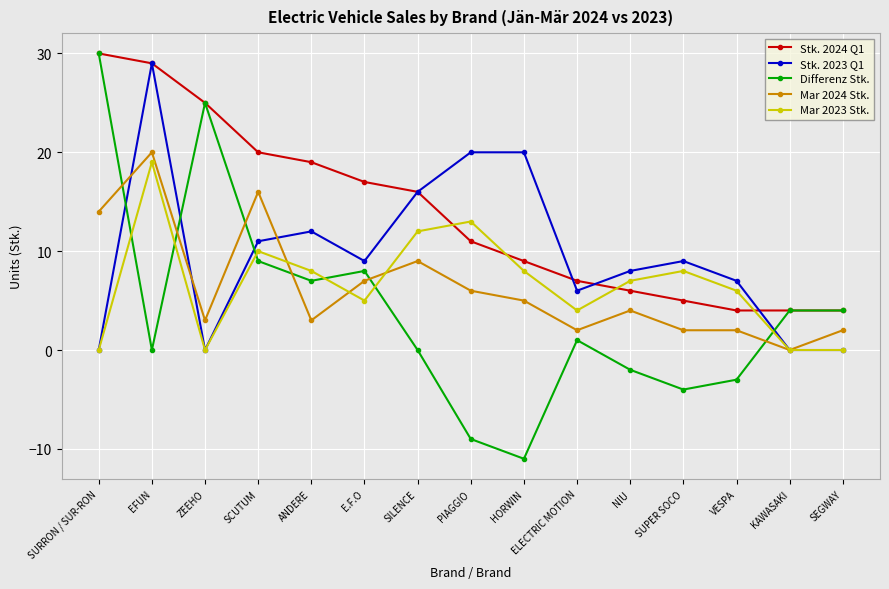

At which label does Differenz Stk. first exceed 1?

SURRON / SUR-RON